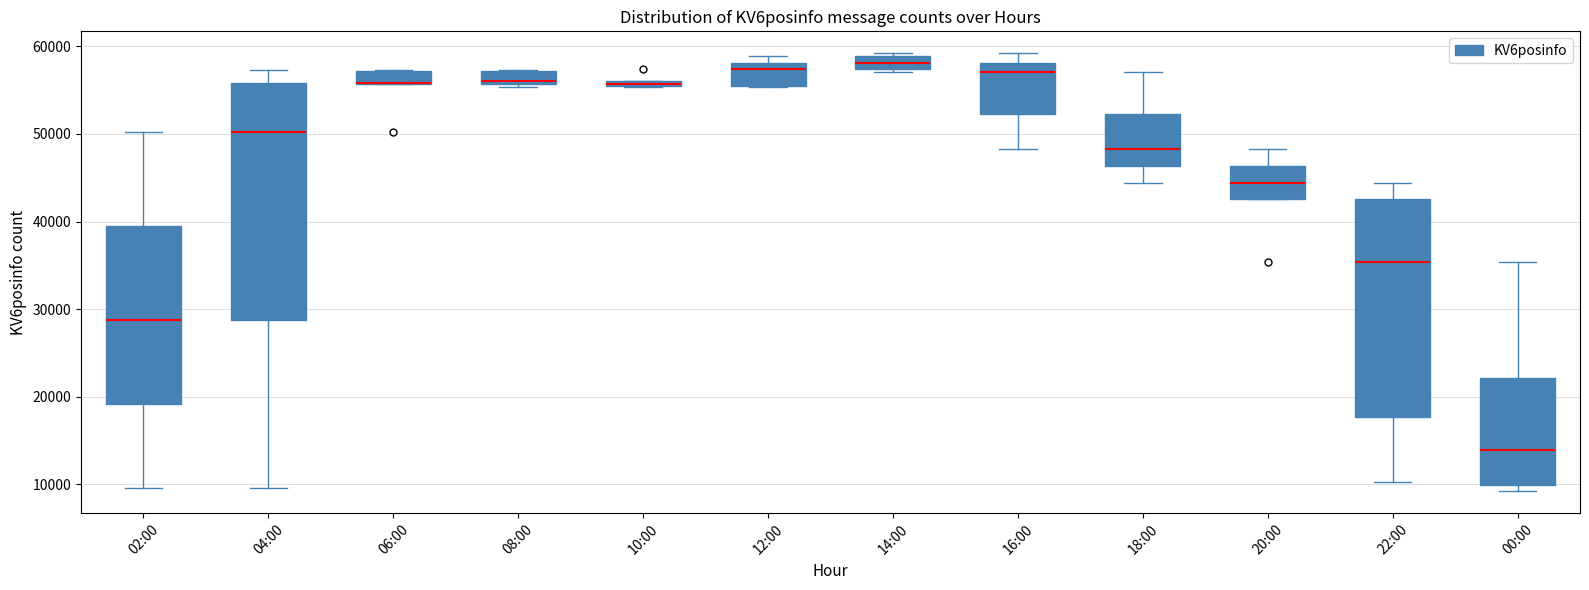

Where is the lower edge of the box for 20:00 on the y-axis? The values are not printed on the chart, so give them approximately, as read against the axis.

43000